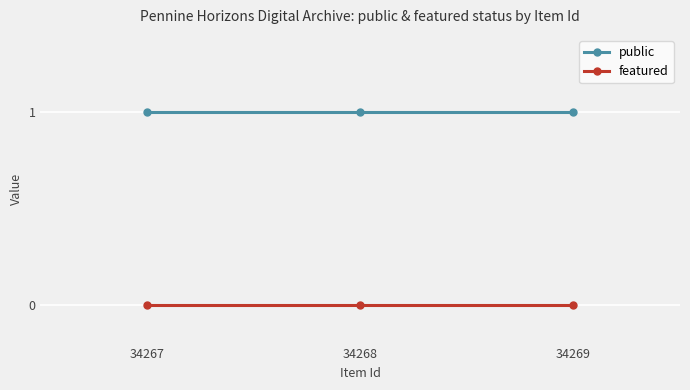

Is the value of featured at 34269 greater than the value of public at 34267?

No